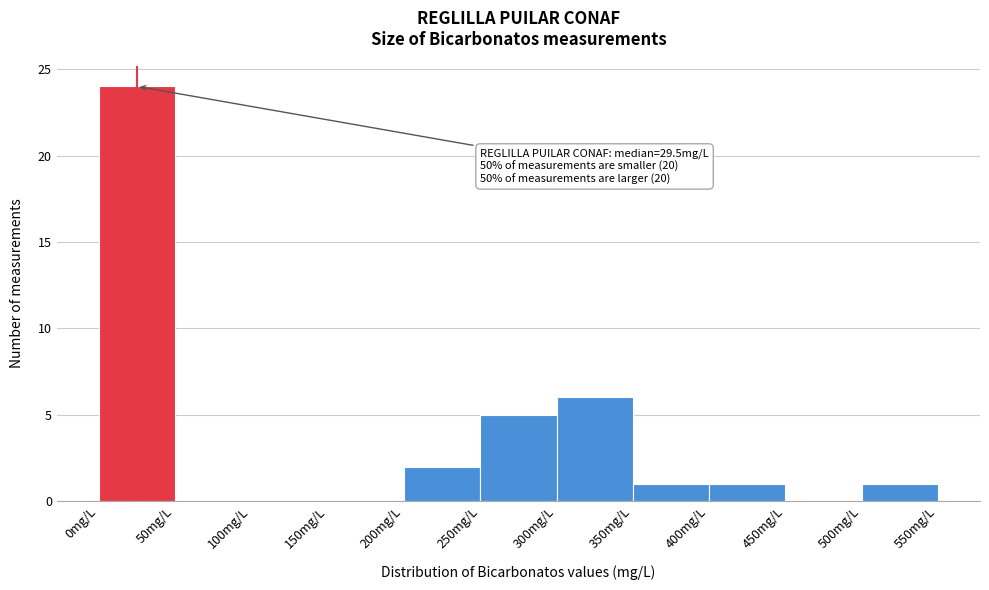

Over which range of the x-axis is the bar tallest?

0 to 50